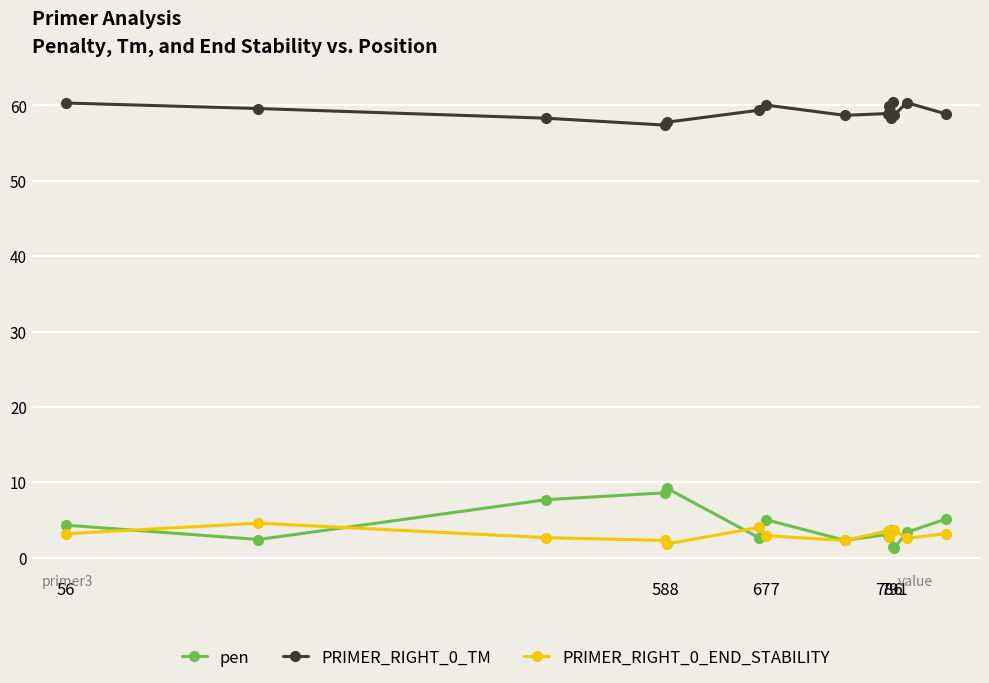

What is the value of the PRIMER_RIGHT_0_TM point at the 4th from the left?

57.4